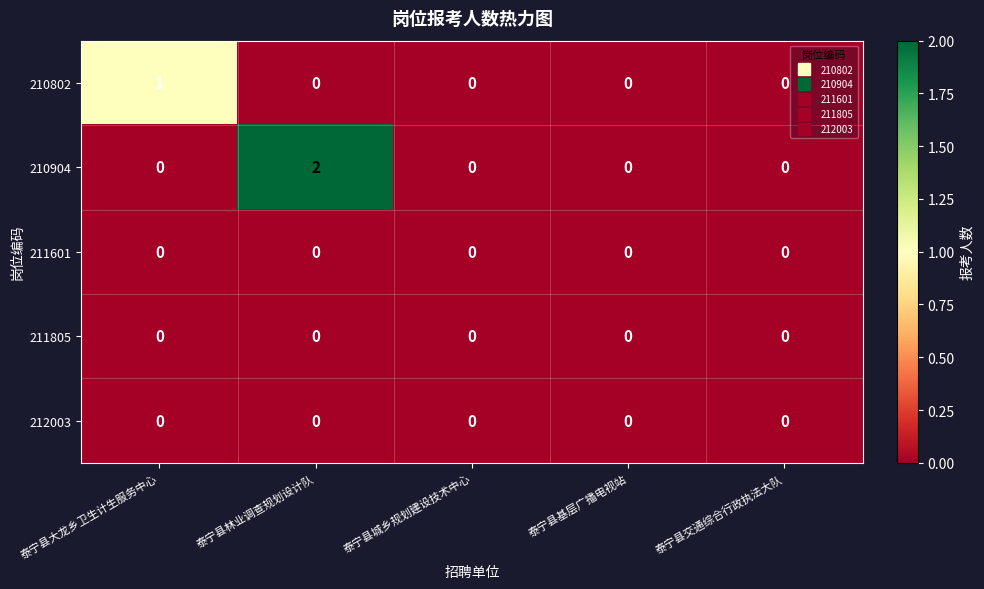

Which category has the highest value in the 210904 series?

泰宁县林业调查规划设计队